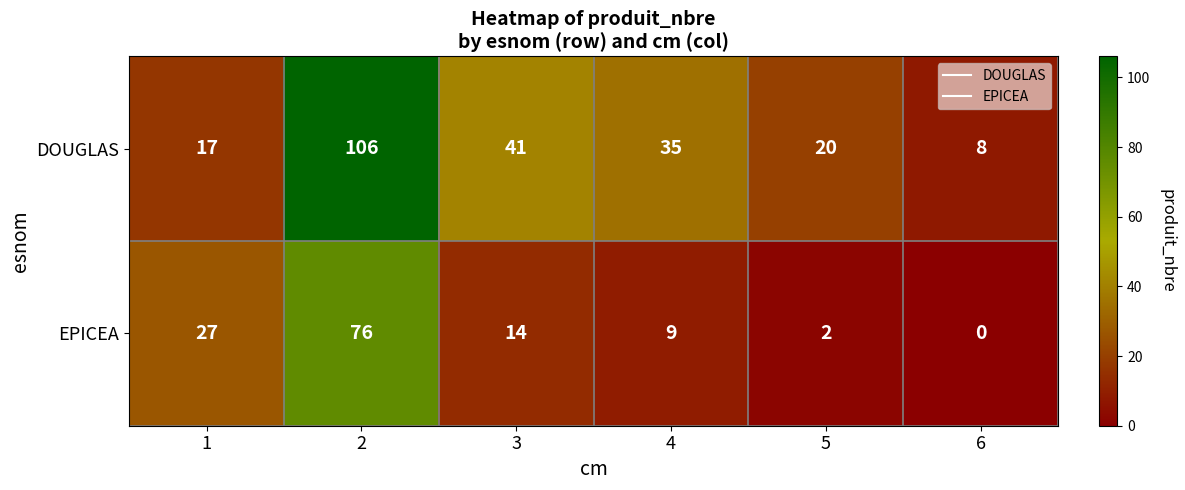

What is the minimum value for DOUGLAS?

8